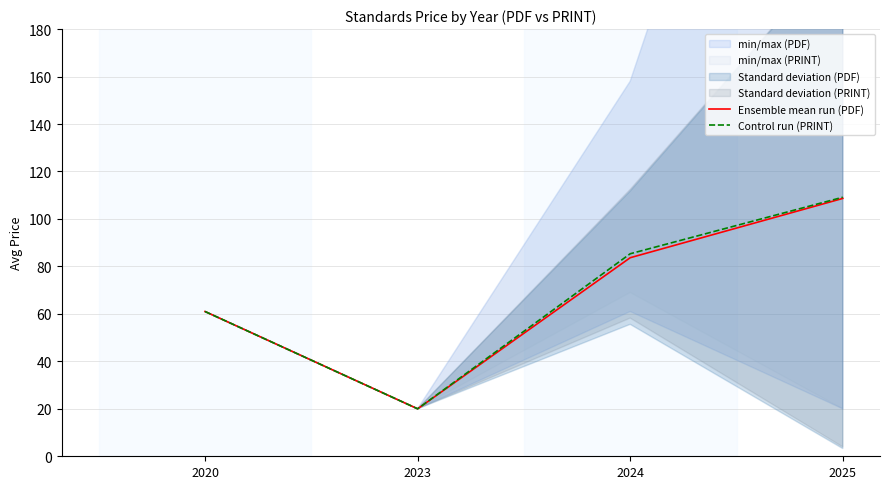

True or false: Control run (PRINT) and Ensemble mean run (PDF) cross at least once.

False